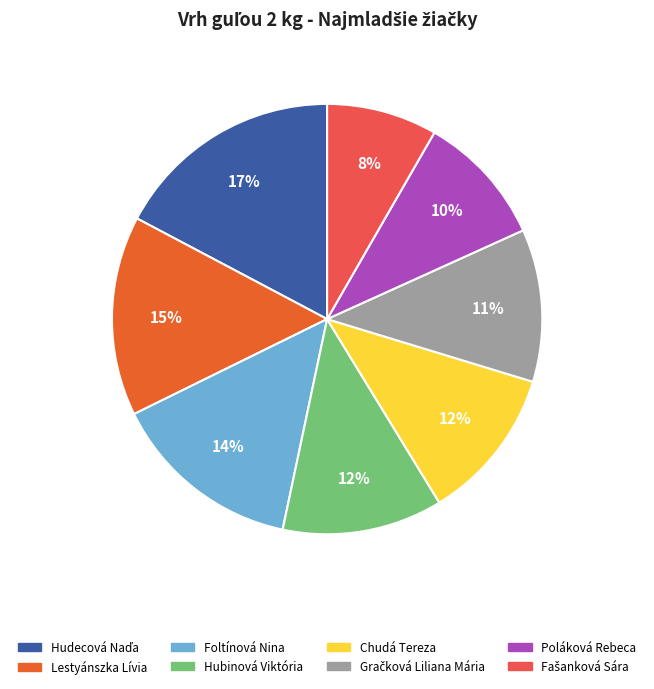

Which has a higher value, Hubinová Viktória or Poláková Rebeca?

Hubinová Viktória